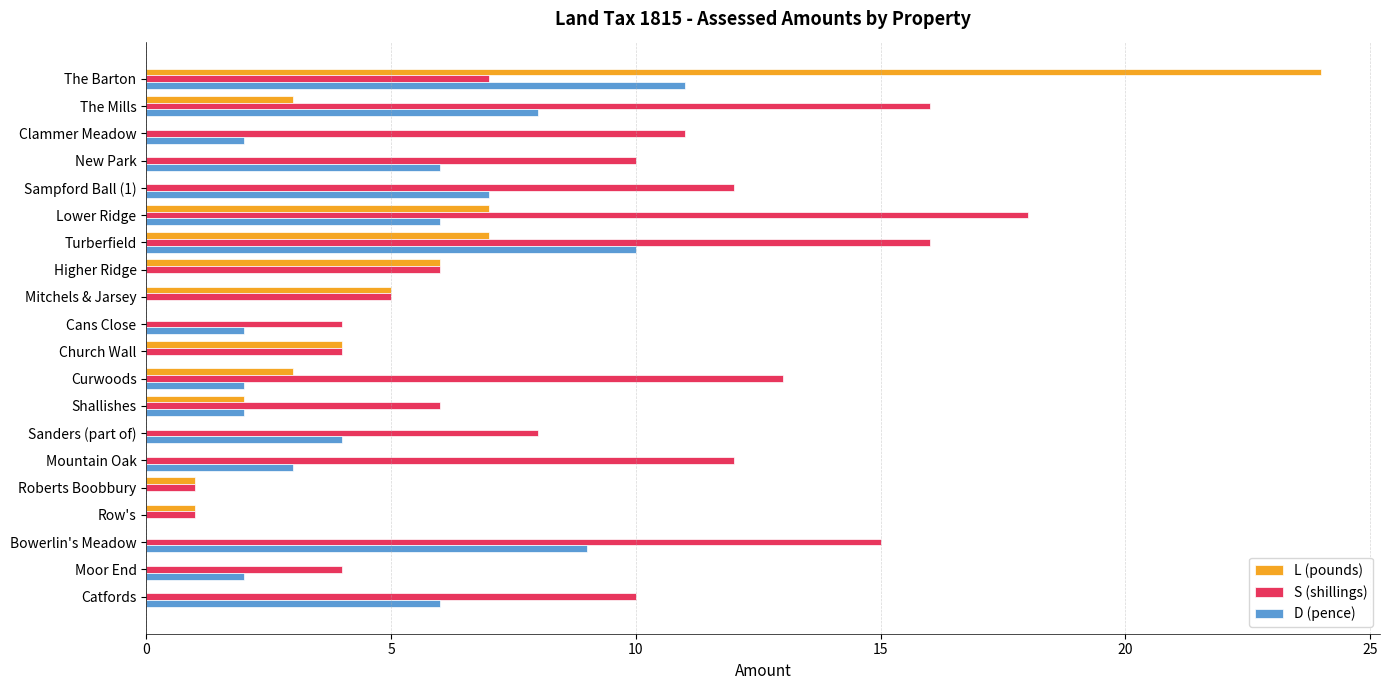

Which series has the largest range (max minus min)?

L (pounds)